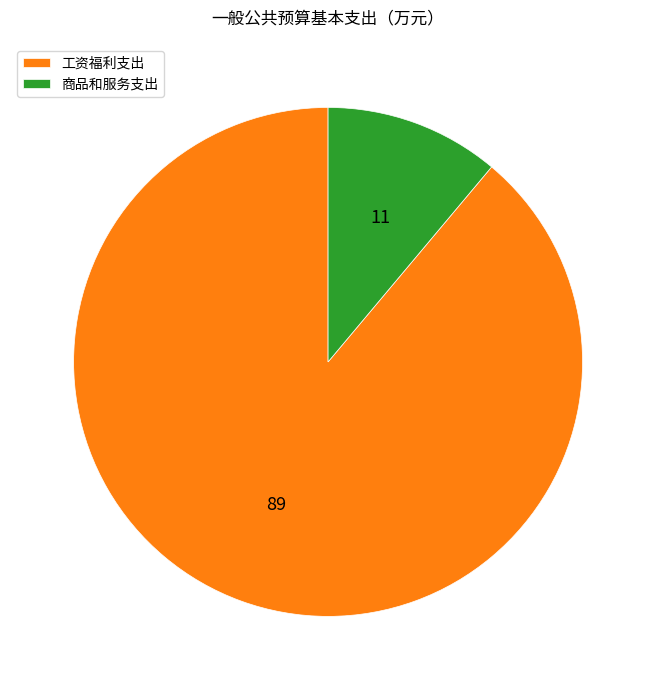

Do 商品和服务支出 and 工资福利支出 together represent more than half of the pie?

Yes